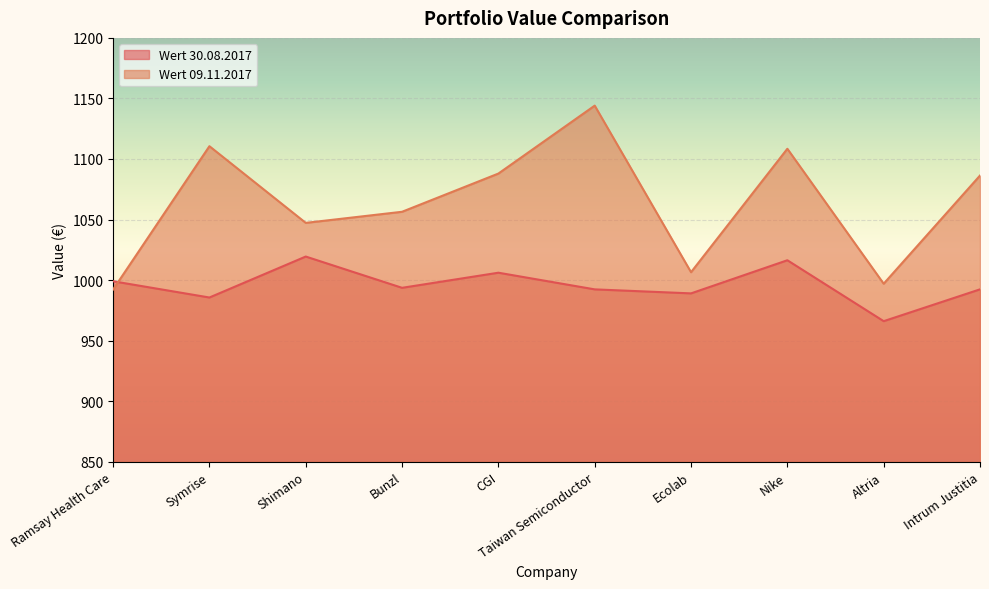

How many lines are shown in the chart?

2